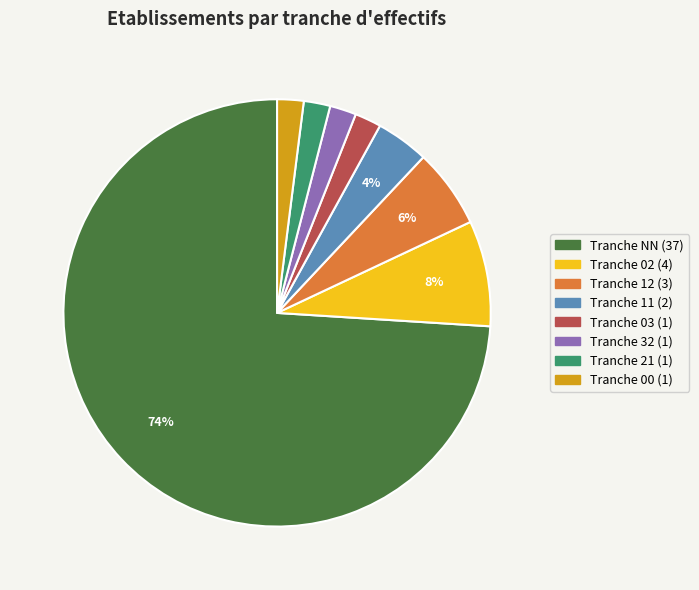

To the nearest percent, what is the difference between the largest and smallest slice percentages?

72%